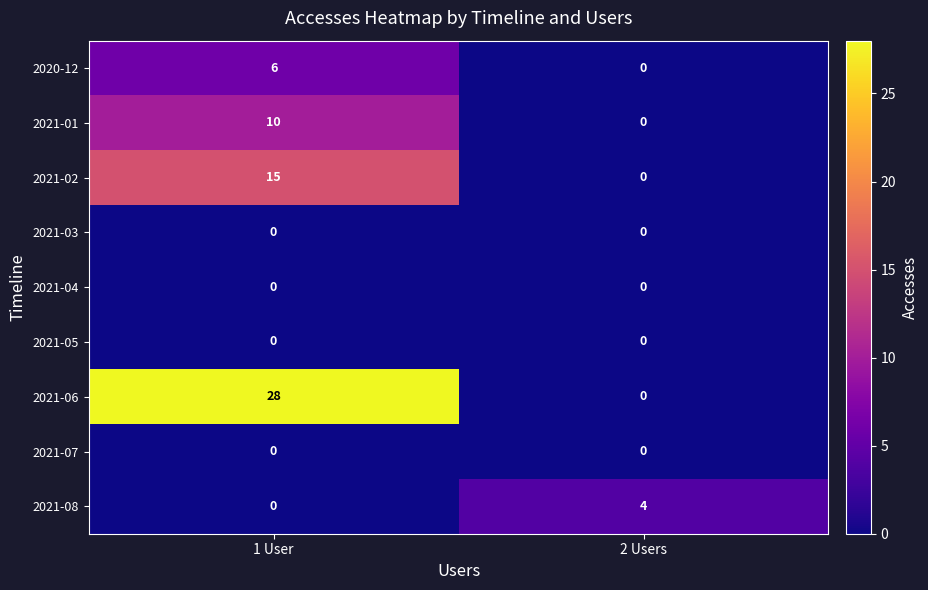

Which category has the highest value across all series?

1 User